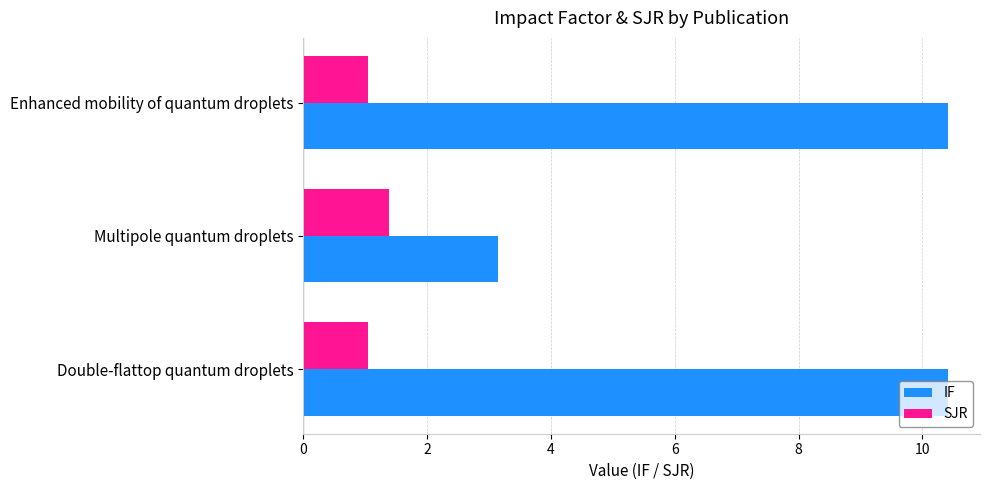

What is the total value across all series at Multipole quantum droplets?

4.5